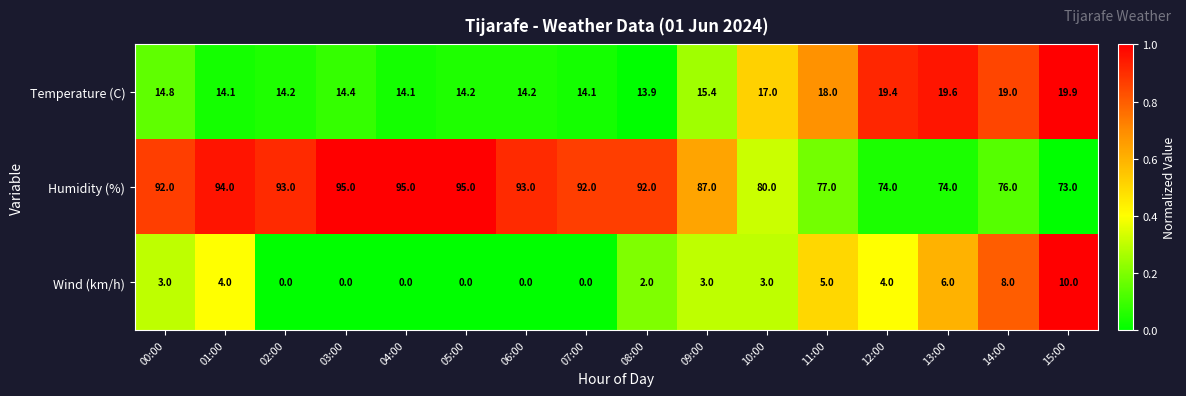

Is the value of Temperature (C) at 01:00 greater than the value of Wind (km/h) at 07:00?

Yes